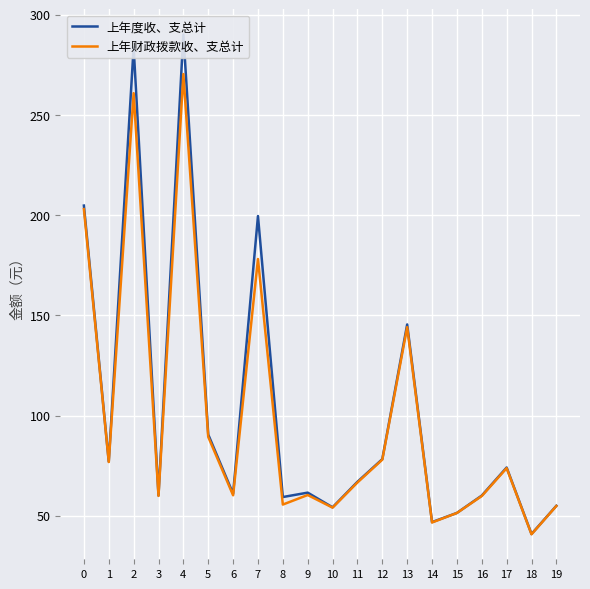

Which label corresponds to the smallest value in the chart?

18